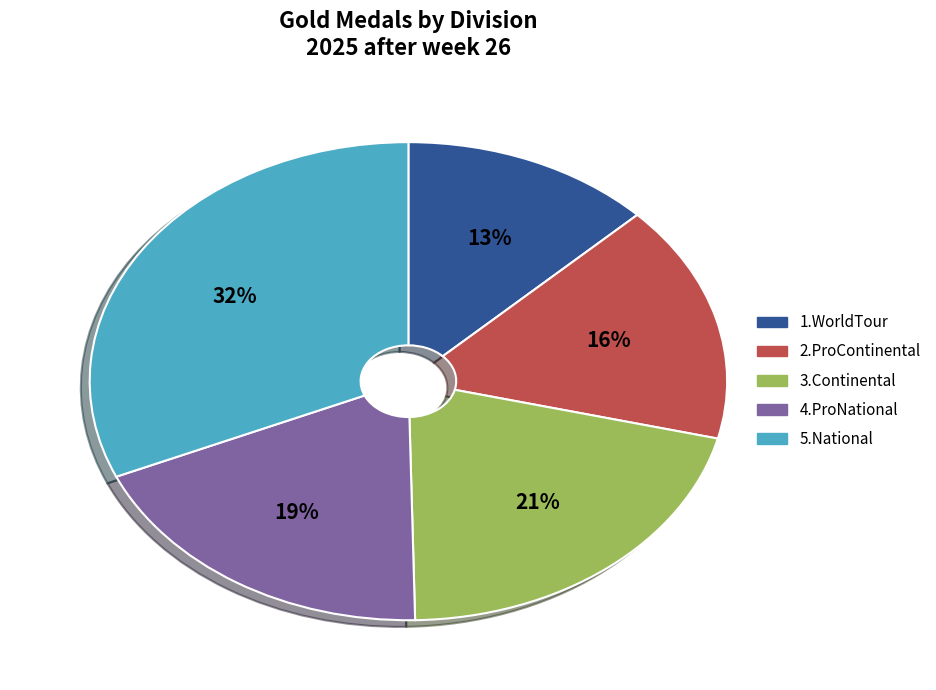

To the nearest percent, what is the average slice percentage?

20%